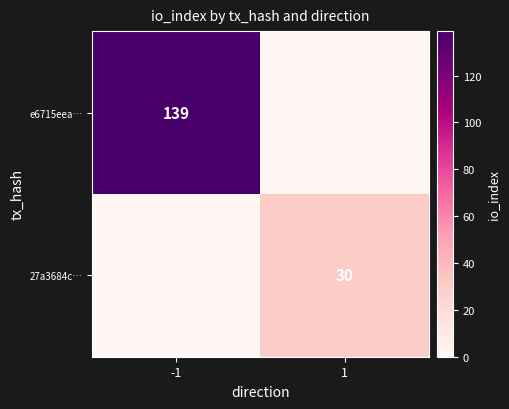

True or false: 27a3684c… has a value of 53 at 1.

False